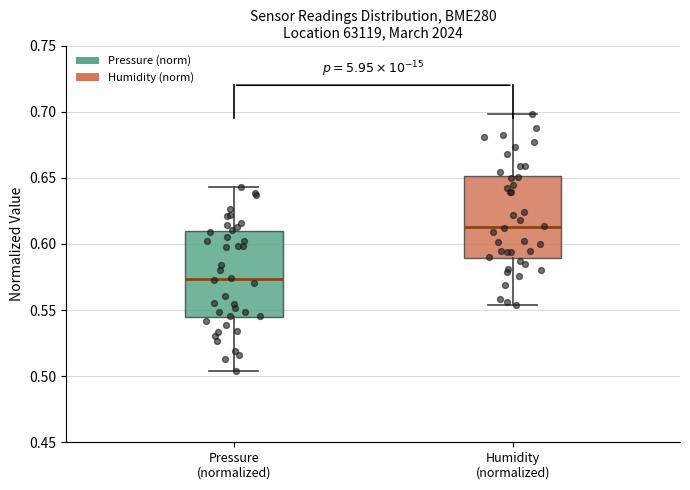

Which box's median line is the lowest?

Pressure (normalized)